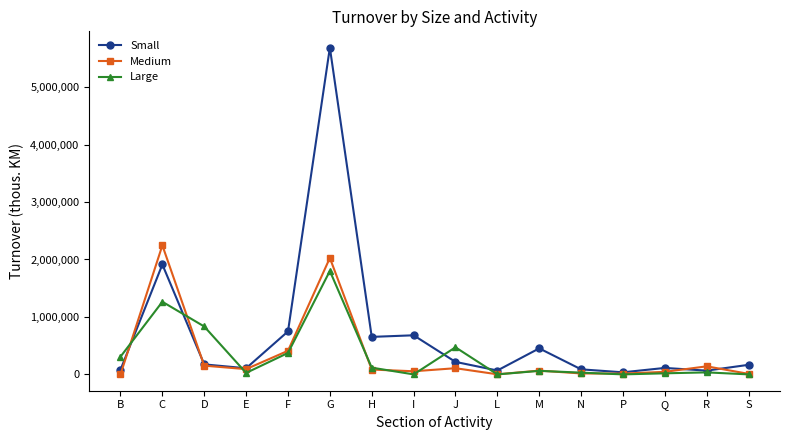

Which series has the largest total across all categories?

Small